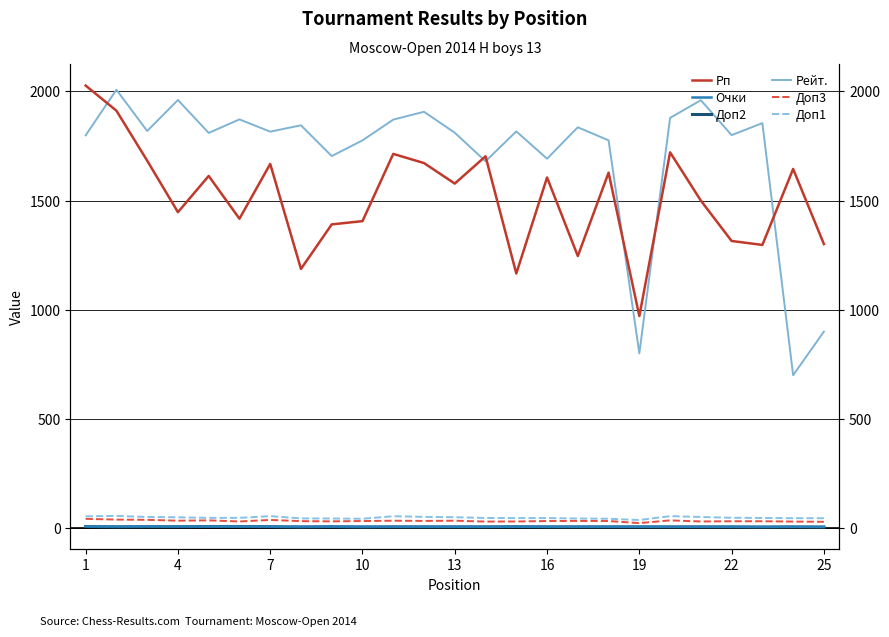

How many lines are shown in the chart?

6